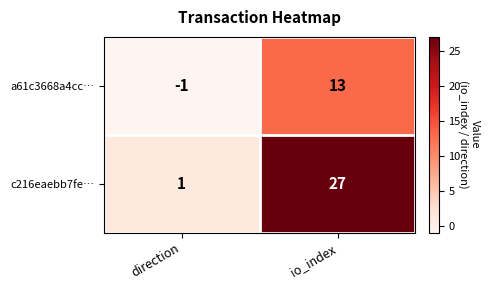

What value does the c216eaebb7fe… series have at io_index?

27